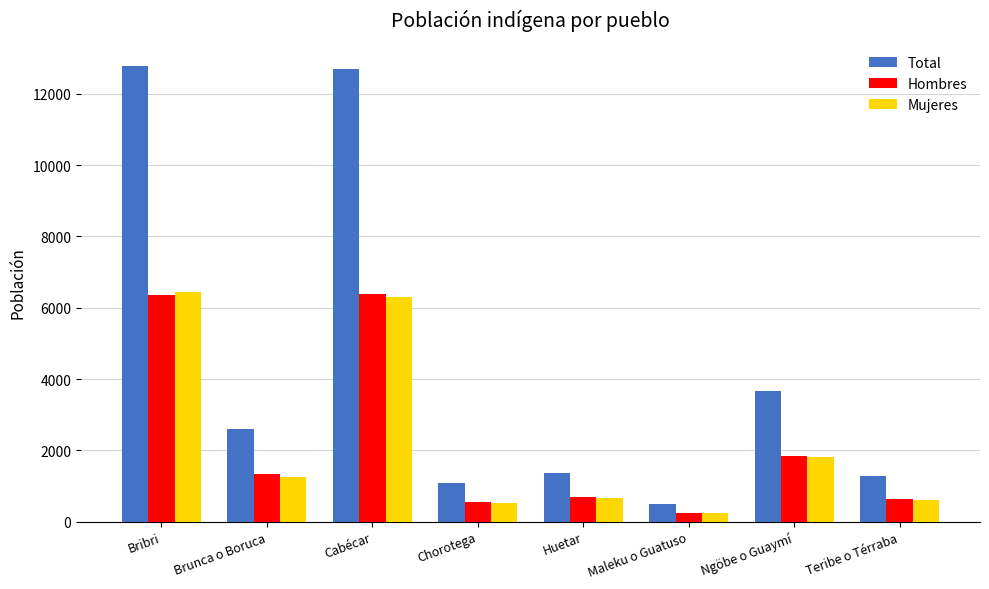

At which label is Total closest to 6641?

Ngöbe o Guaymí